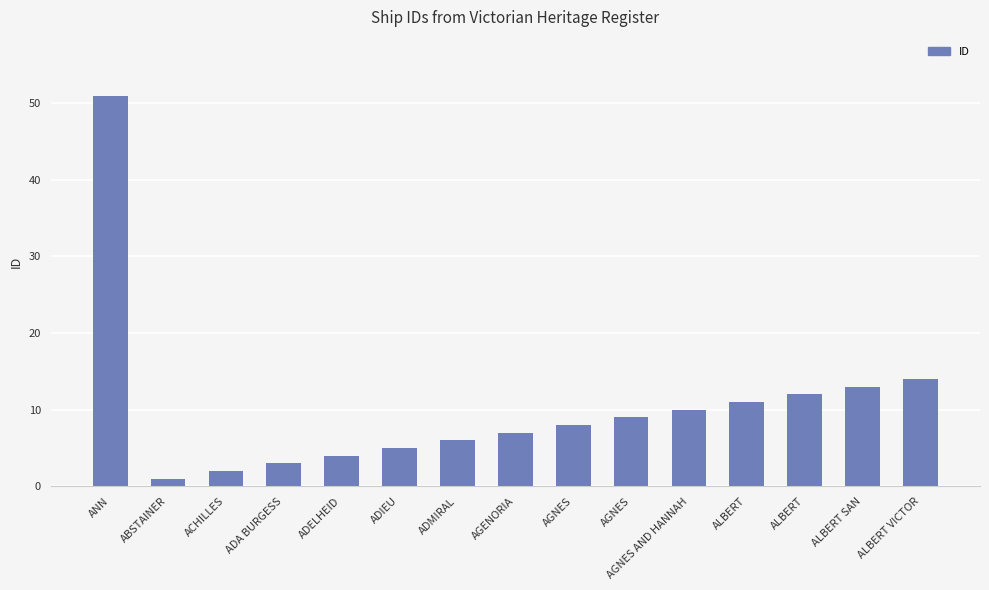

Count the number of data series in this chart.

1